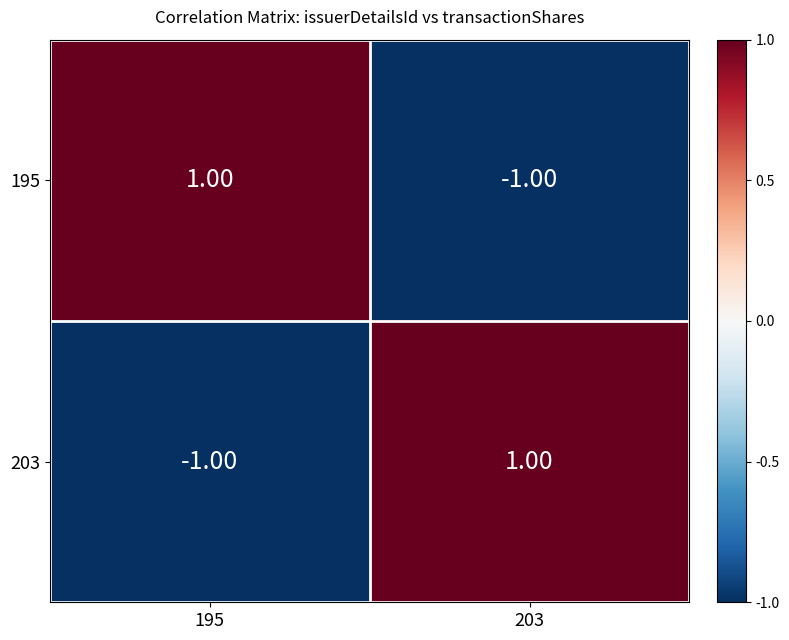

At 203, list the series in order from smallest to largest.

195, 203